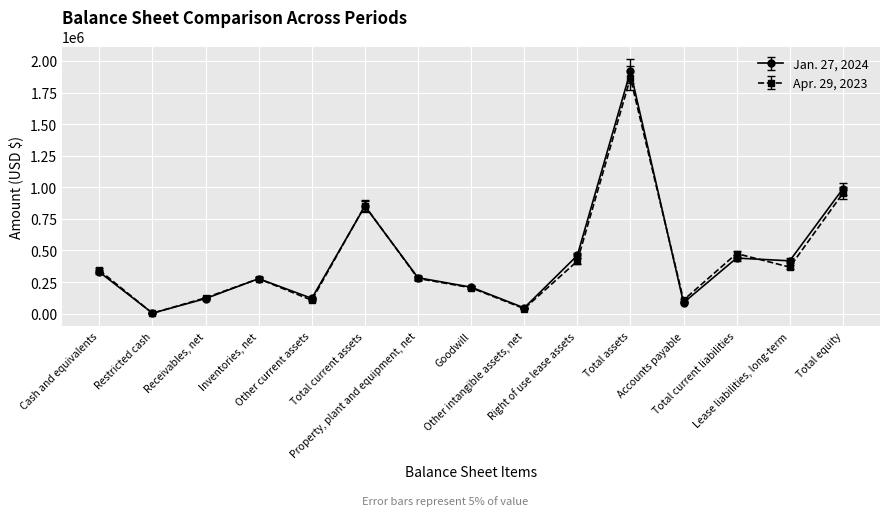

Rank the categories by Jan. 27, 2024 value from highest to lowest.

Total assets, Total equity, Total current assets, Right of use lease assets, Total current liabilities, Lease liabilities, long-term, Cash and equivalents, Property, plant and equipment, net, Inventories, net, Goodwill, Other current assets, Receivables, net, Accounts payable, Other intangible assets, net, Restricted cash